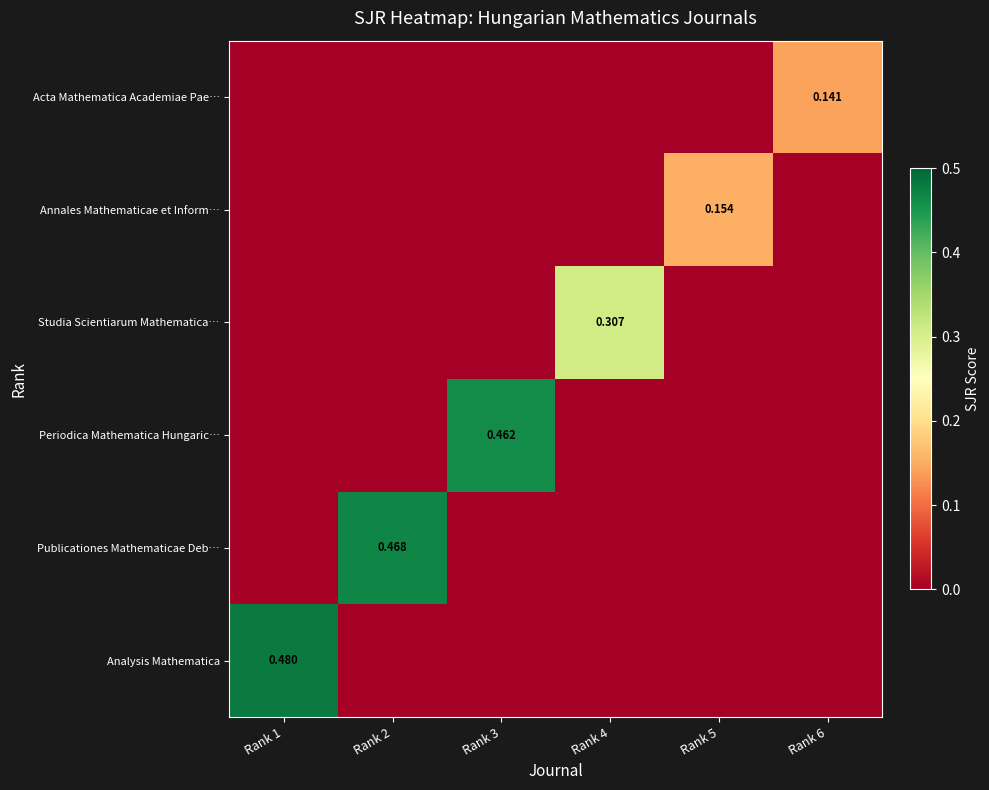

Is the value of Annales Mathematicae et Inform… at Rank 5 greater than the value of Acta Mathematica Academiae Pae… at Rank 6?

Yes